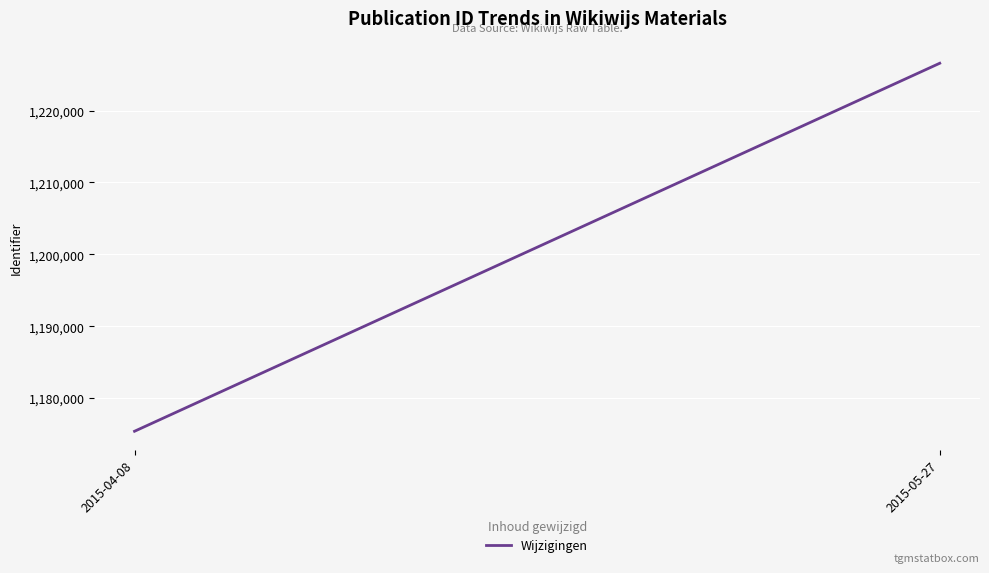

What is the difference between the values at 2015-05-27 and 2015-04-08?

51192